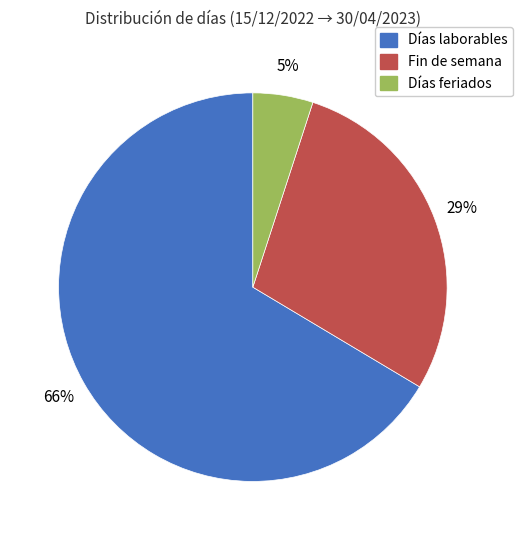

Is there any slice that represents more than half of the pie?

Yes